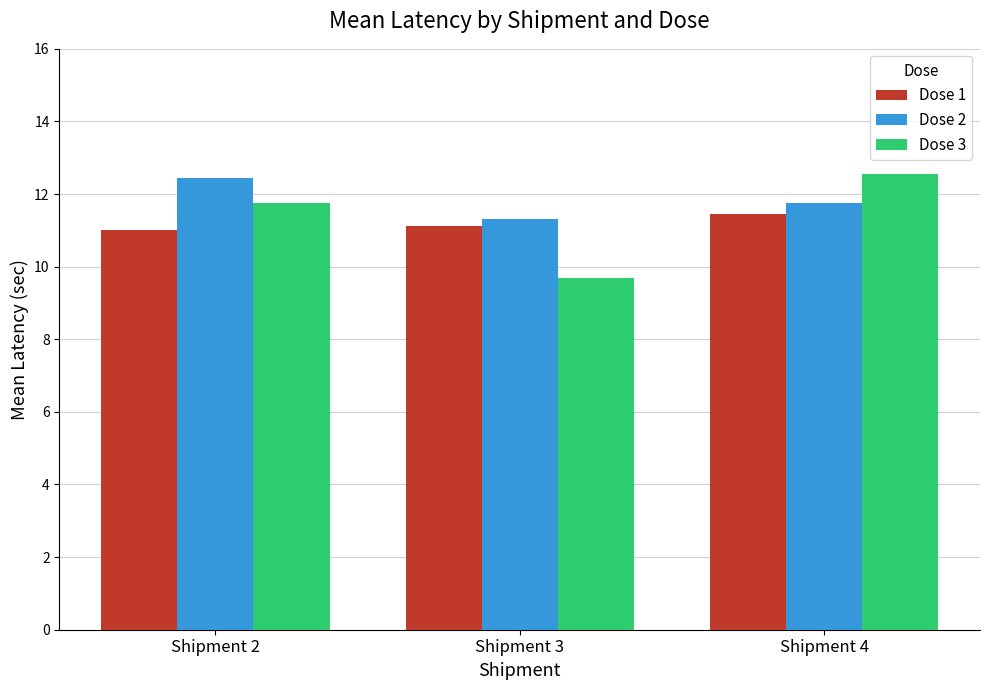

What is the value of the Dose 3 bar at the 2nd from the left?

9.7